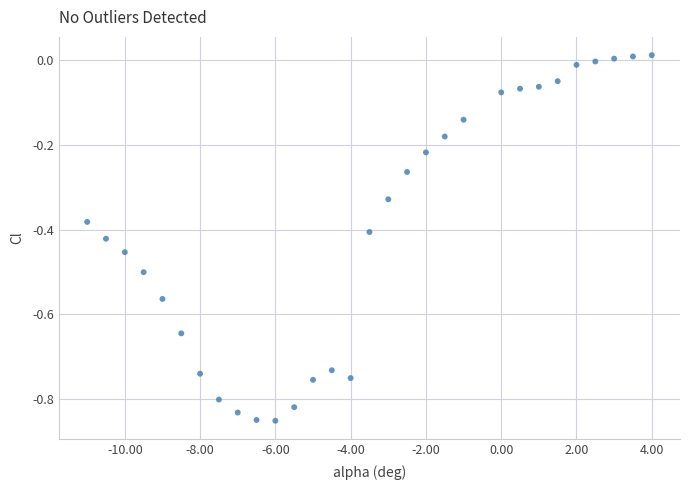

What is the range of X values (max minus min)?

15.0